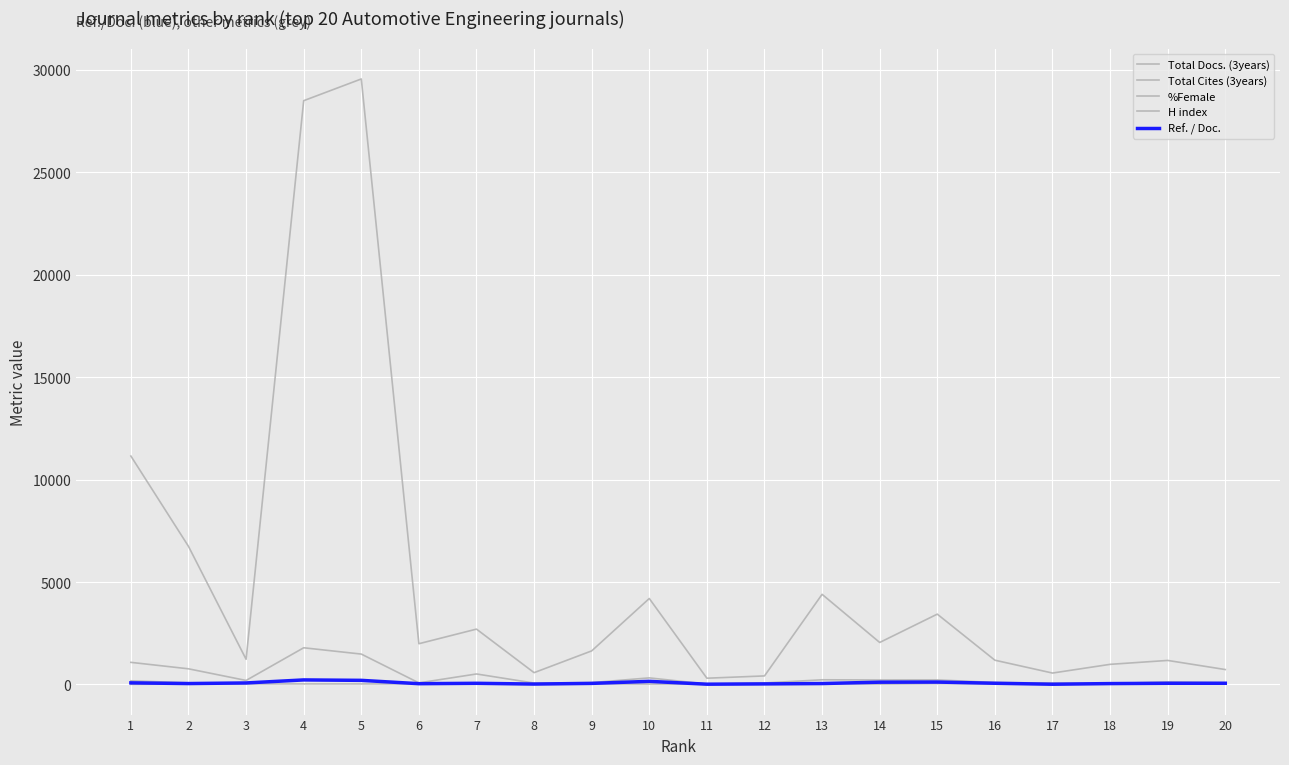

What is the sum of the Total Docs. (3years) values at 14 and 6?

297.0